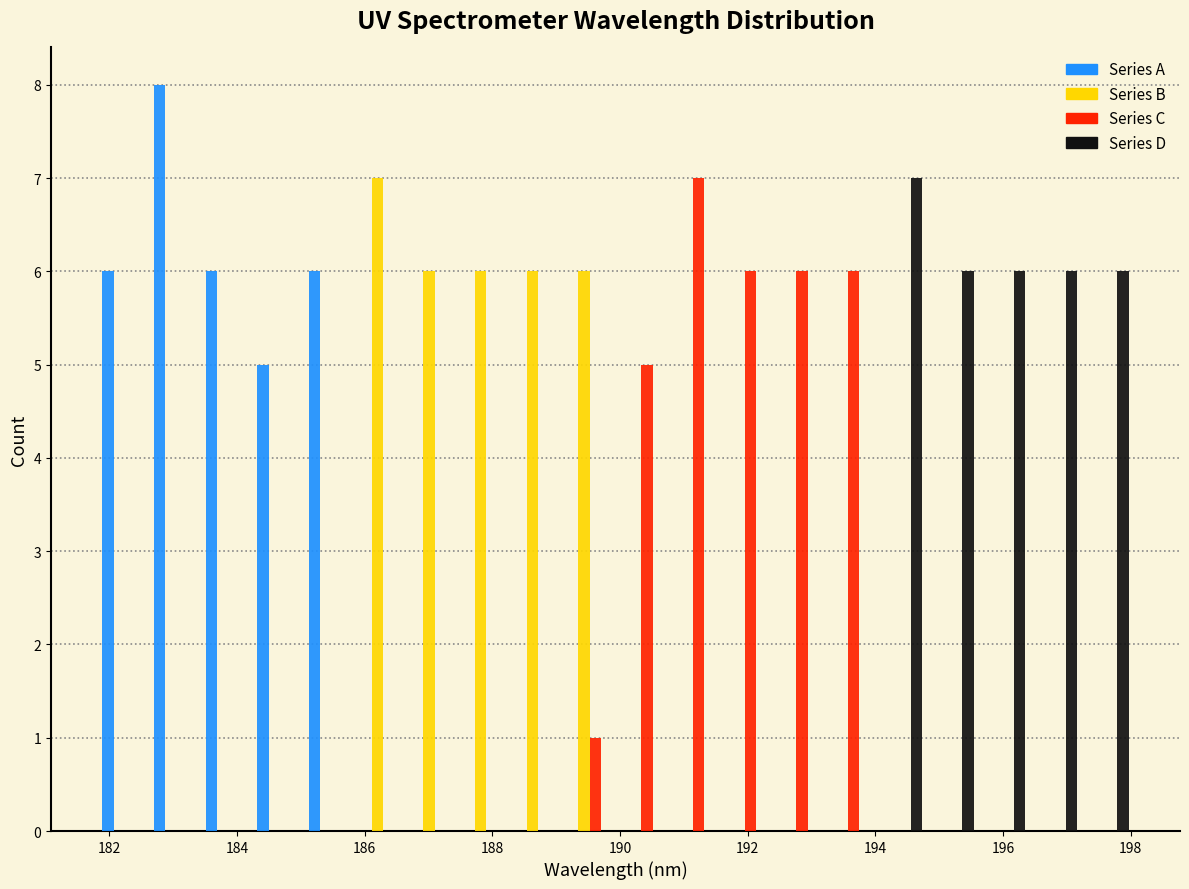

Reading left to right, transcribe this chart: for each range on the x-axis, give the height of each series' bar. Neither the bar edges nor the heights are printed on the chart, so give them approximately, as read against the axes.

181.8 to 182.6: Series A=6	Series B=0	Series C=0	Series D=0
182.6 to 183.4: Series A=8	Series B=0	Series C=0	Series D=0
183.4 to 184.2: Series A=6	Series B=0	Series C=0	Series D=0
184.2 to 185.0: Series A=5	Series B=0	Series C=0	Series D=0
185.0 to 185.8: Series A=6	Series B=0	Series C=0	Series D=0
185.8 to 186.6: Series A=0	Series B=7	Series C=0	Series D=0
186.6 to 187.6: Series A=0	Series B=6	Series C=0	Series D=0
187.6 to 188.4: Series A=0	Series B=6	Series C=0	Series D=0
188.4 to 189.2: Series A=0	Series B=6	Series C=0	Series D=0
189.2 to 190.0: Series A=0	Series B=6	Series C=1	Series D=0
190.0 to 190.8: Series A=0	Series B=0	Series C=5	Series D=0
190.8 to 191.6: Series A=0	Series B=0	Series C=7	Series D=0
191.6 to 192.4: Series A=0	Series B=0	Series C=6	Series D=0
192.4 to 193.2: Series A=0	Series B=0	Series C=6	Series D=0
193.2 to 194.0: Series A=0	Series B=0	Series C=6	Series D=0
194.0 to 194.8: Series A=0	Series B=0	Series C=0	Series D=7
194.8 to 195.6: Series A=0	Series B=0	Series C=0	Series D=6
195.6 to 196.4: Series A=0	Series B=0	Series C=0	Series D=6
196.4 to 197.2: Series A=0	Series B=0	Series C=0	Series D=6
197.2 to 198.0: Series A=0	Series B=0	Series C=0	Series D=6